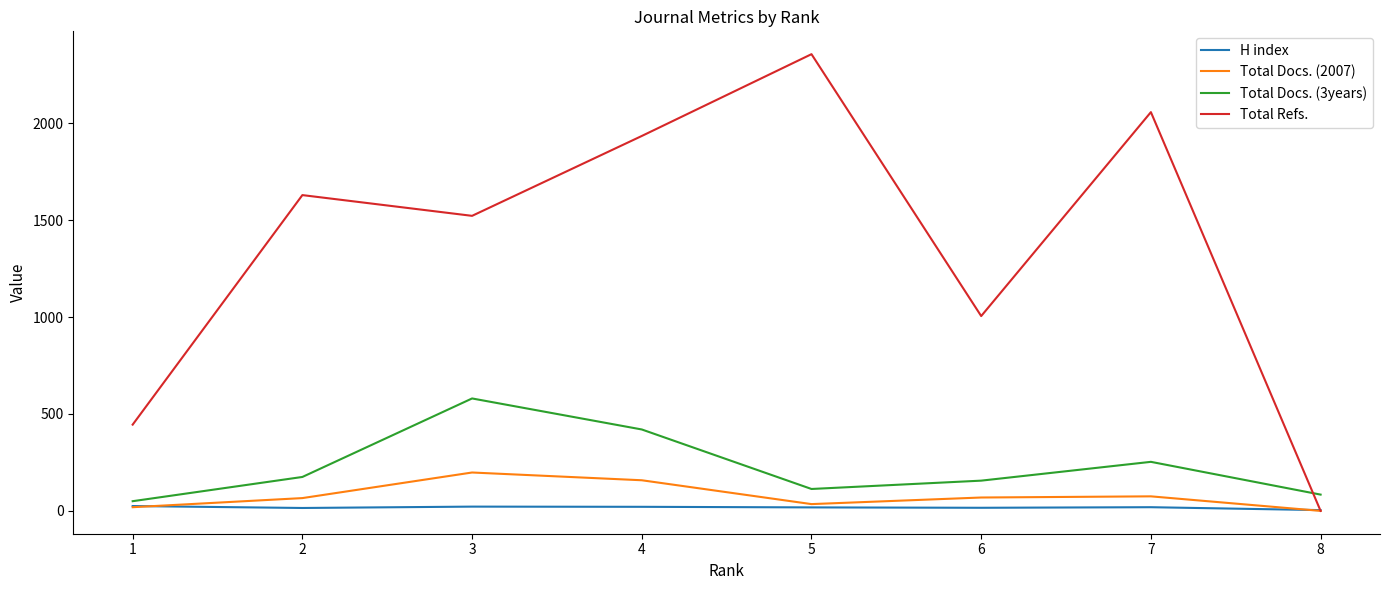

True or false: Total Docs. (3years) has a value of 156 at 6.

True